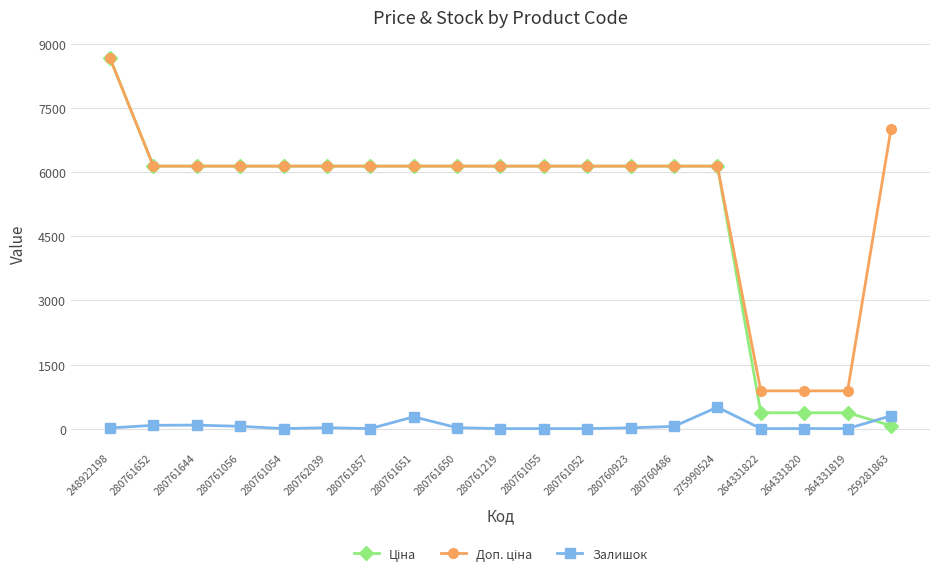

True or false: Залишок has more than 1 points higher than both neighbors.

True